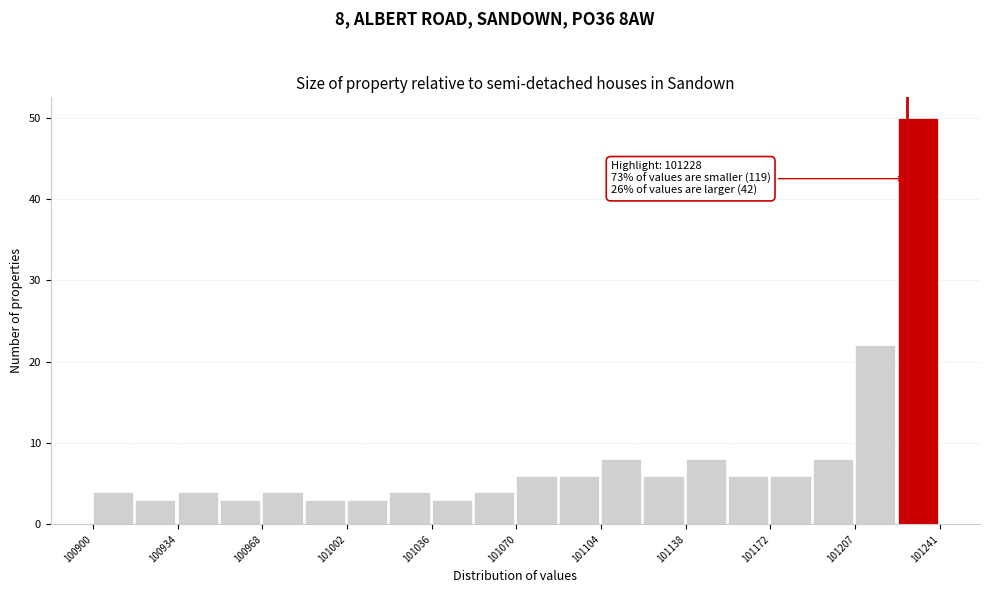

Around what value on the x-axis is the tallest bar? Give the approximate position of its centre, as read against the axis.

101230